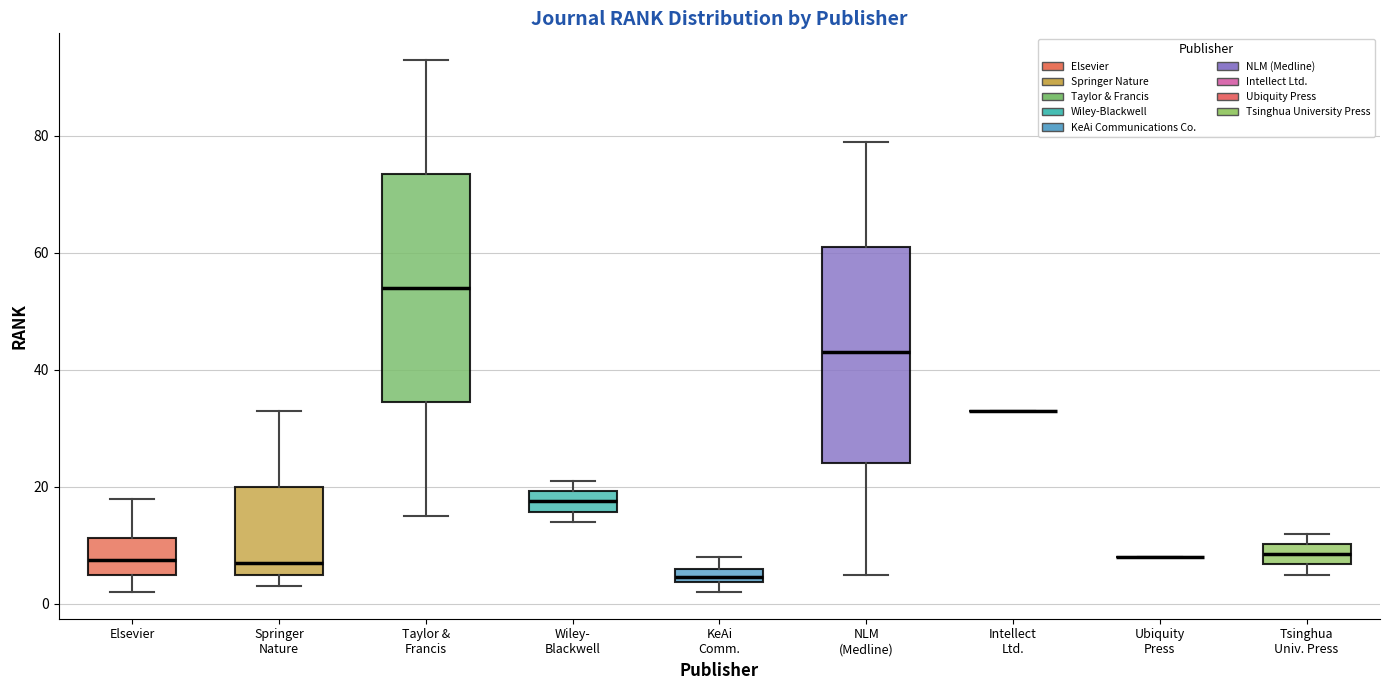

Where is the lower edge of the box for Wiley- Blackwell on the y-axis? The values are not printed on the chart, so give them approximately, as read against the axis.

16